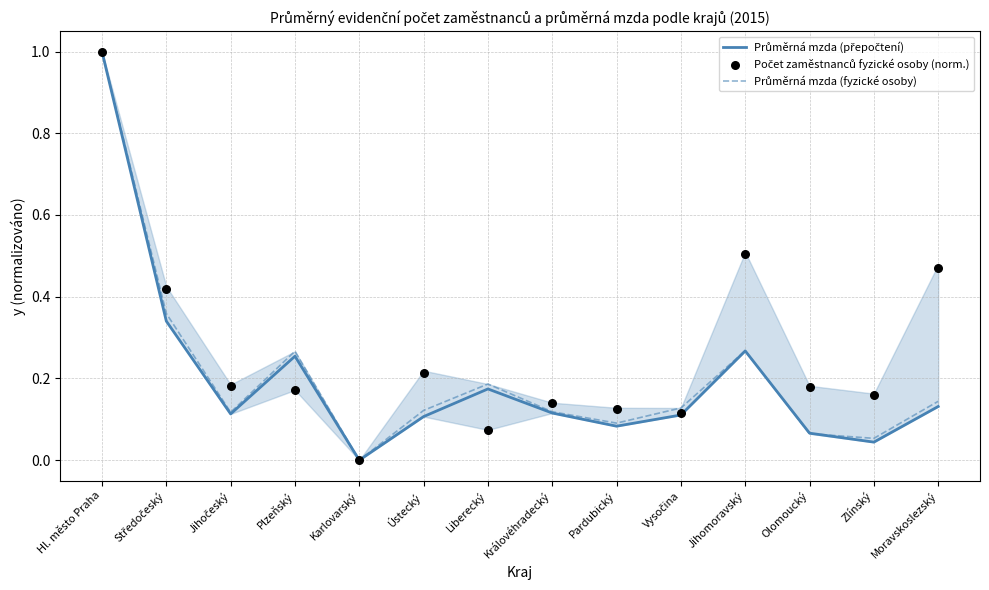

Which series reaches the maximum Y coordinate?

Průměrná mzda (přepočtení)